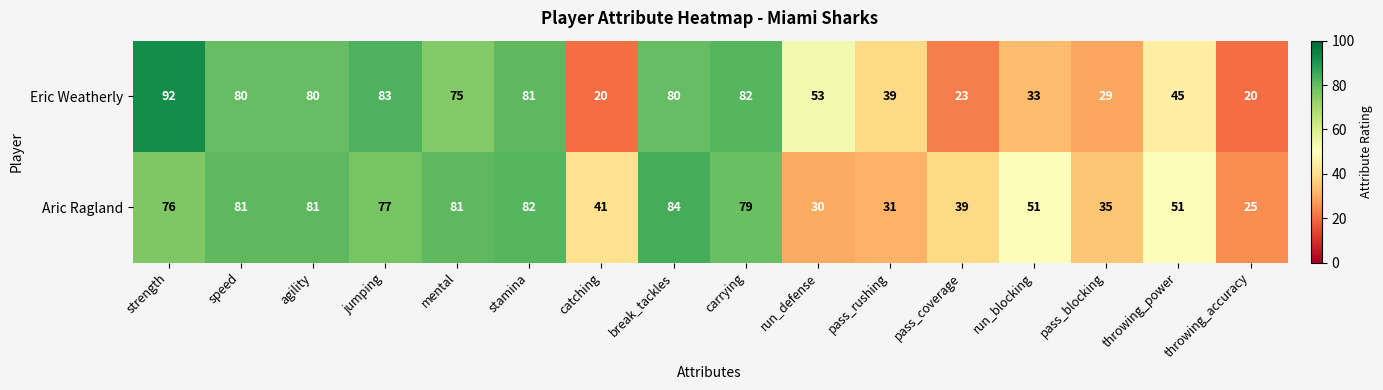

The value of Aric Ragland at mental is 139. True or false?

False